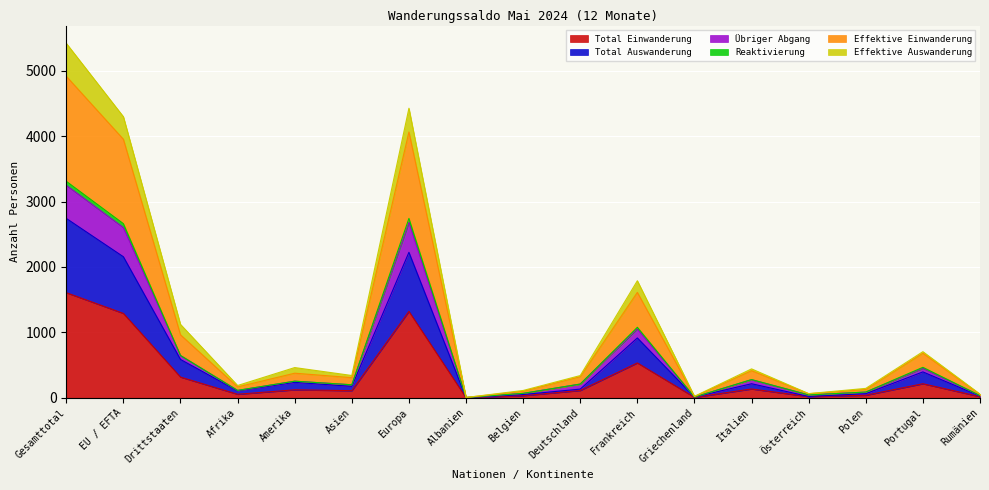

Which category has the highest value in the Total Einwanderung series?

Gesamttotal